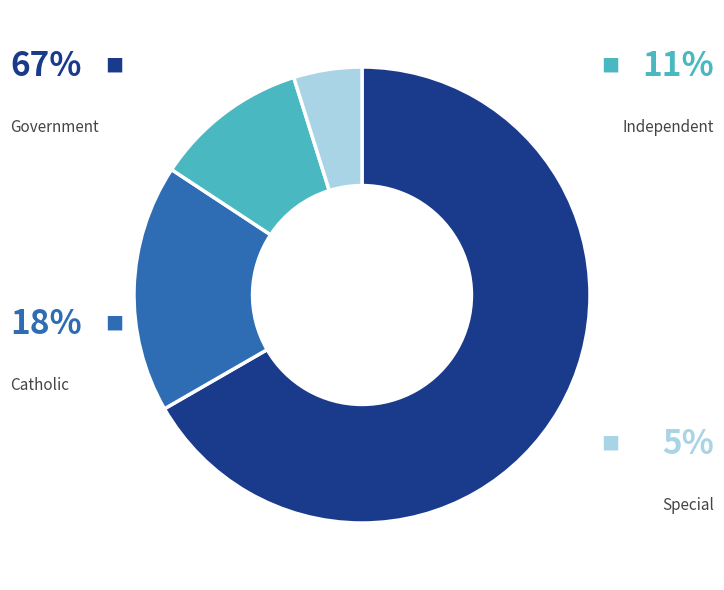

Does any single category account for the majority?

Yes